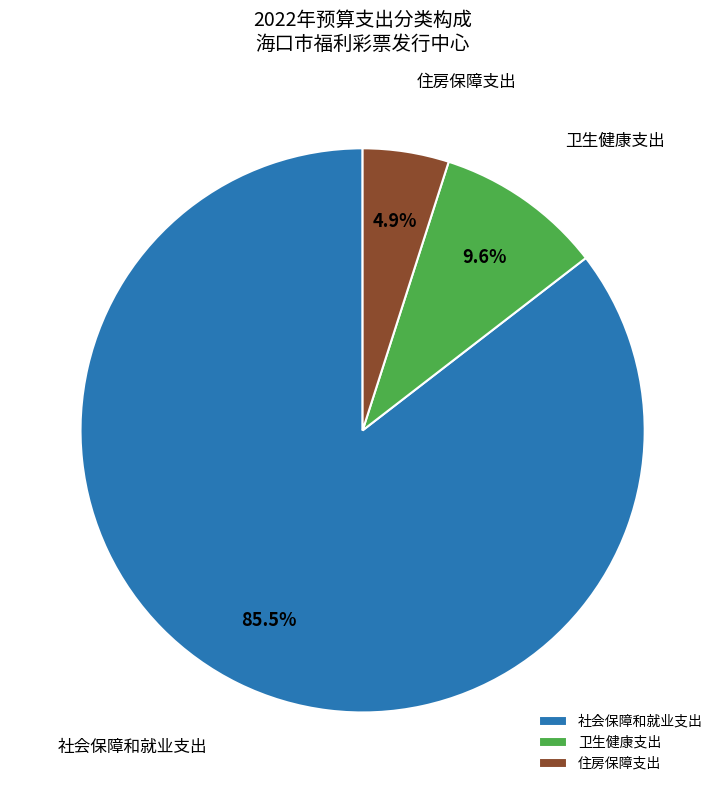

What is the smallest slice in the pie chart?

住房保障支出